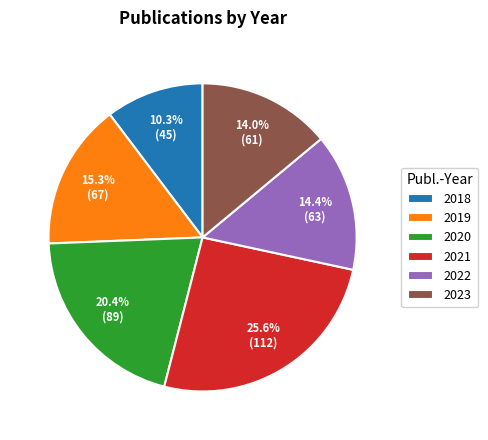

To the nearest percent, what percentage of the pie is 2021?

26%